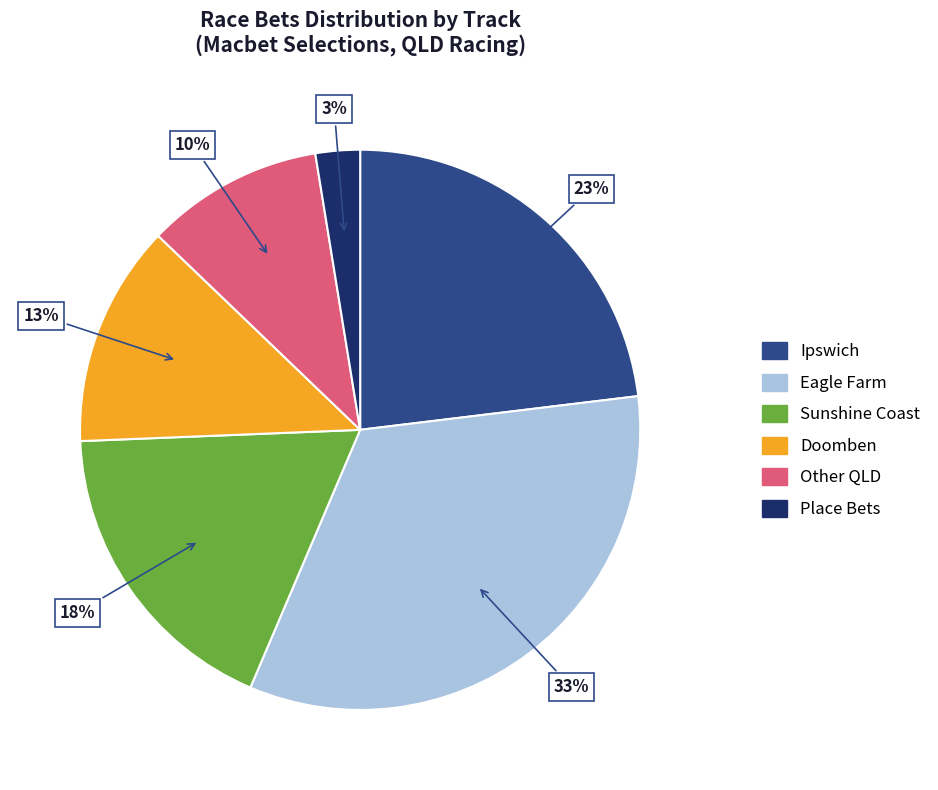

To the nearest percent, what is the combined percentage of Eagle Farm and Doomben?

46%